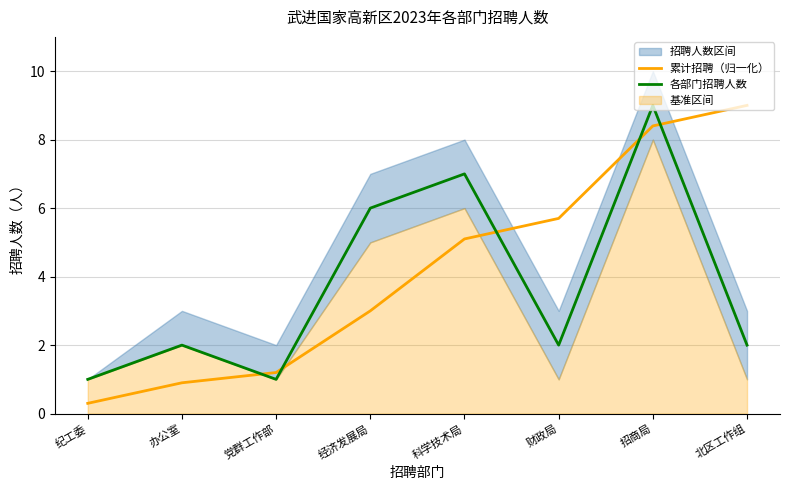

Which category has the lowest value across all series?

纪工委